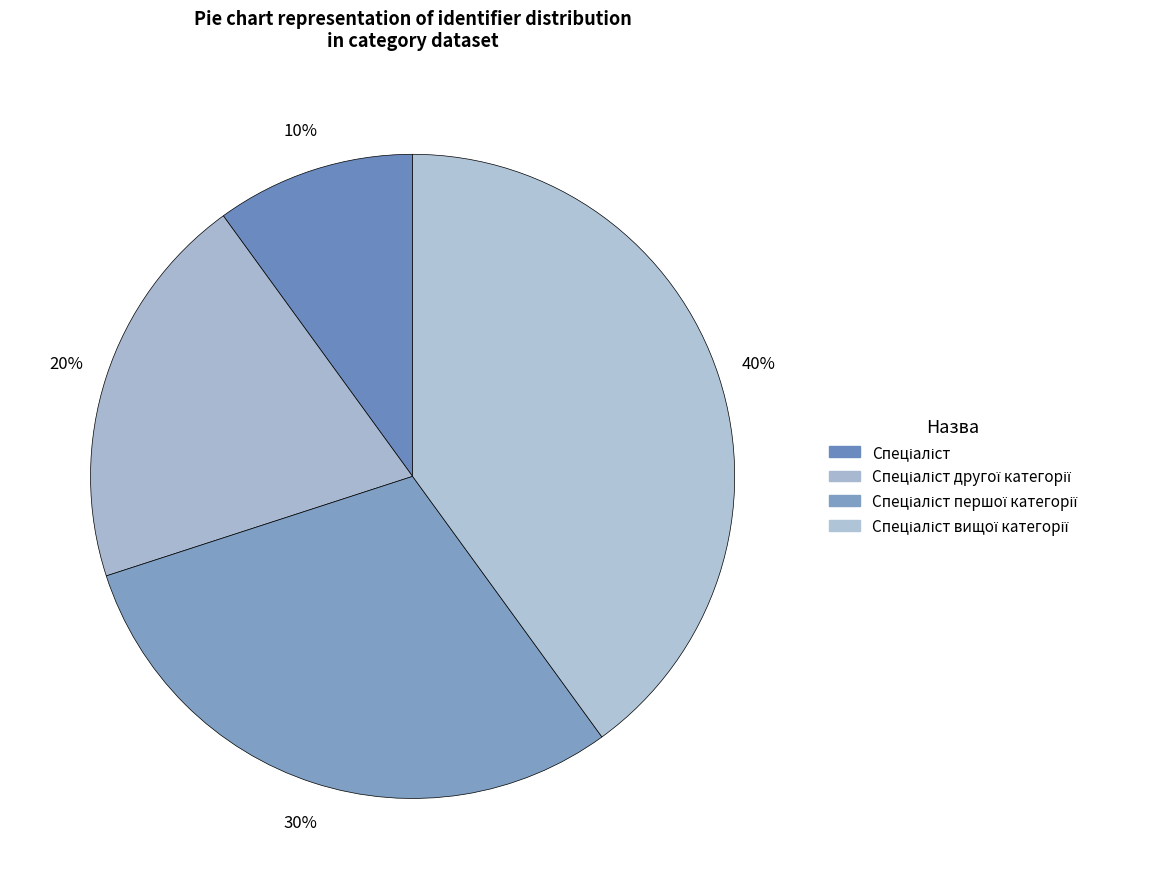

Count the number of slices in the pie.

4